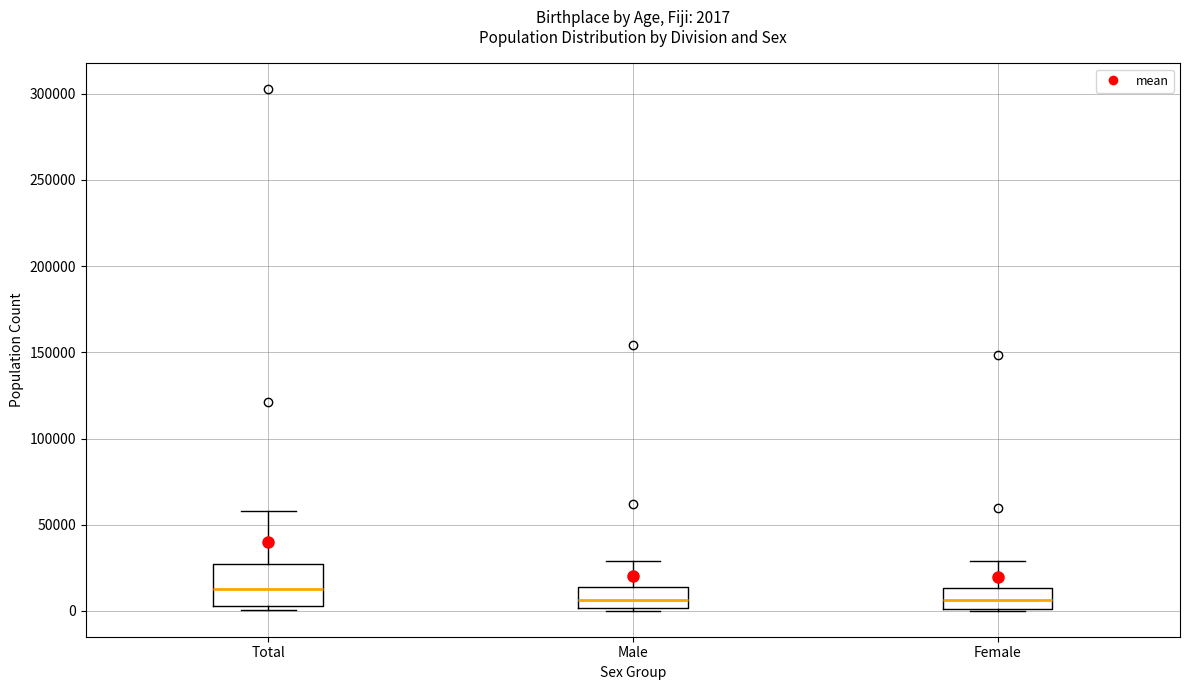

Which box is the tallest, from its lower edge to its upper edge?

Total